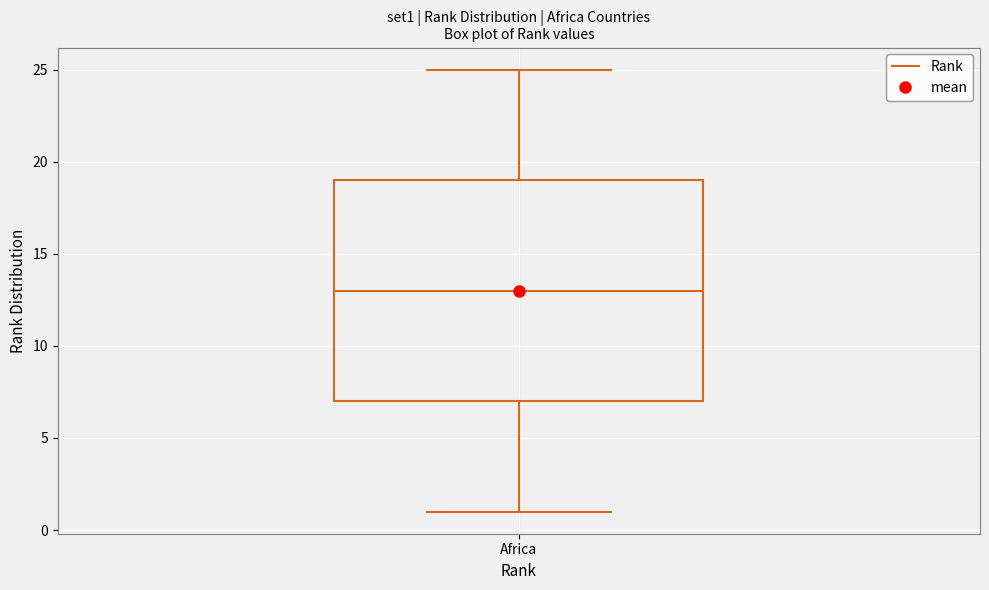

Where does the median line of the box for Africa sit on the y-axis? The values are not printed on the chart, so give them approximately, as read against the axis.

13